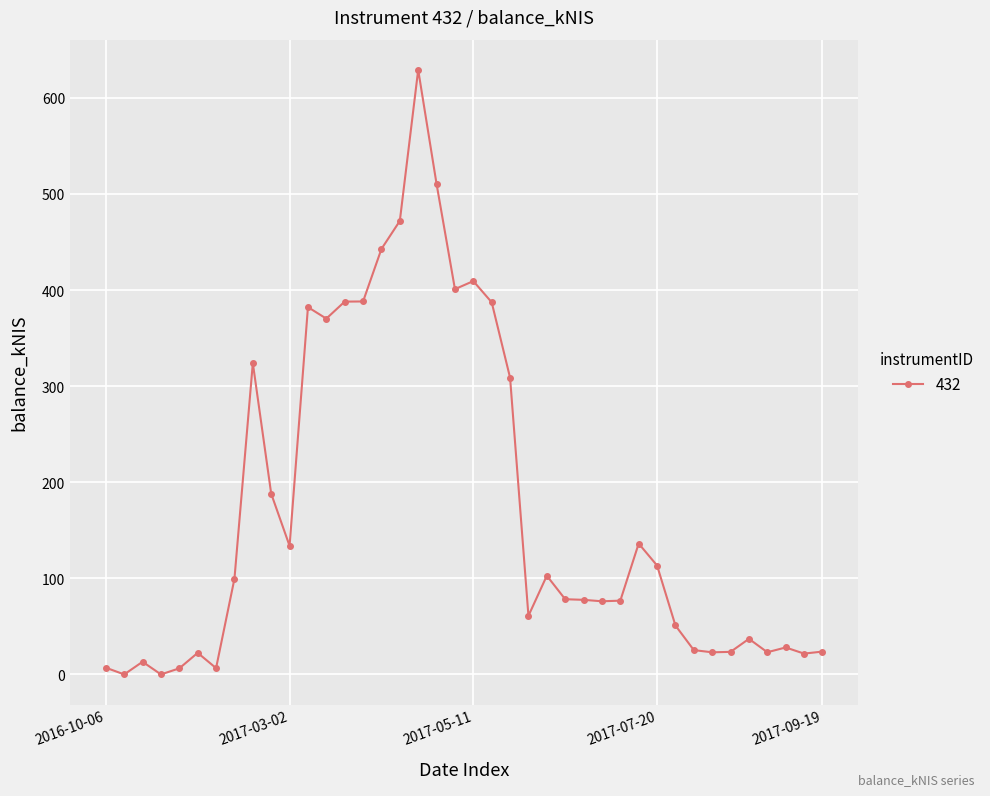

What is the value of the 23rd point from the left?

308.8